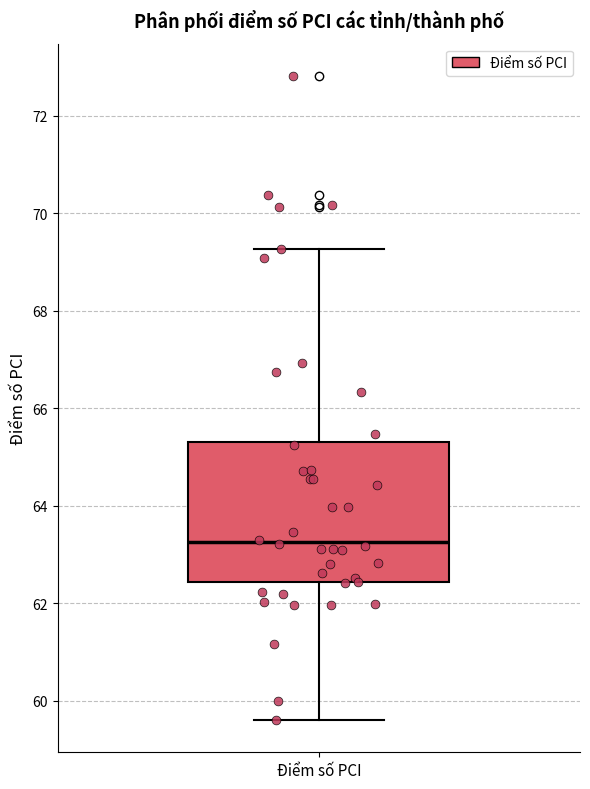

Transcribe this box plot: give where the median line is, the range the box spans, and where the two whiskers end, as read against the y-axis. The values are not printed on the chart, so give them approximately, as read against the axis.

median 63.2, box 62.4 to 65.4, whiskers 59.6 to 69.2